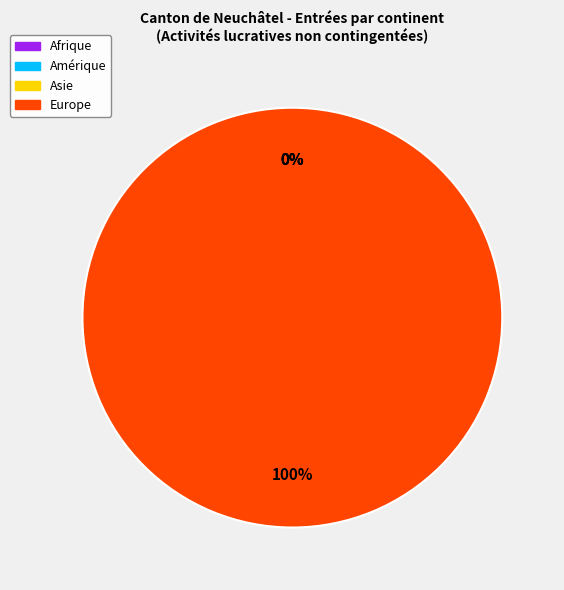

Which category has the smallest portion of the pie?

Afrique